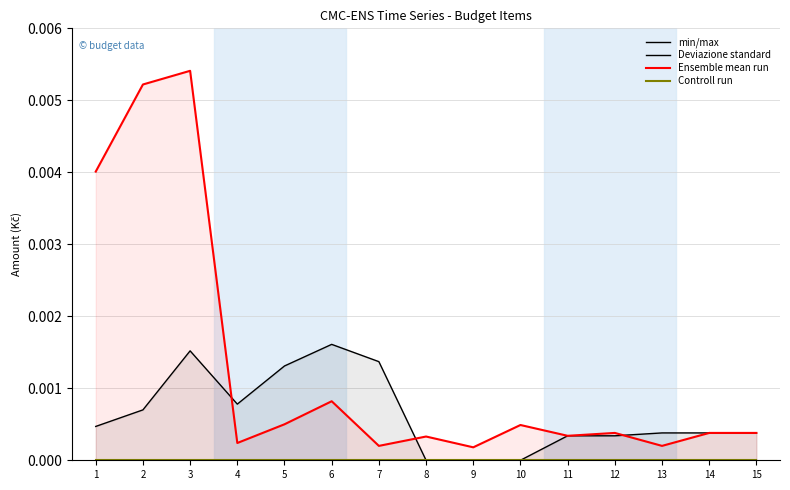

In Deviazione standard, how many points are higher than both neighbors (excluding endpoints)?

2